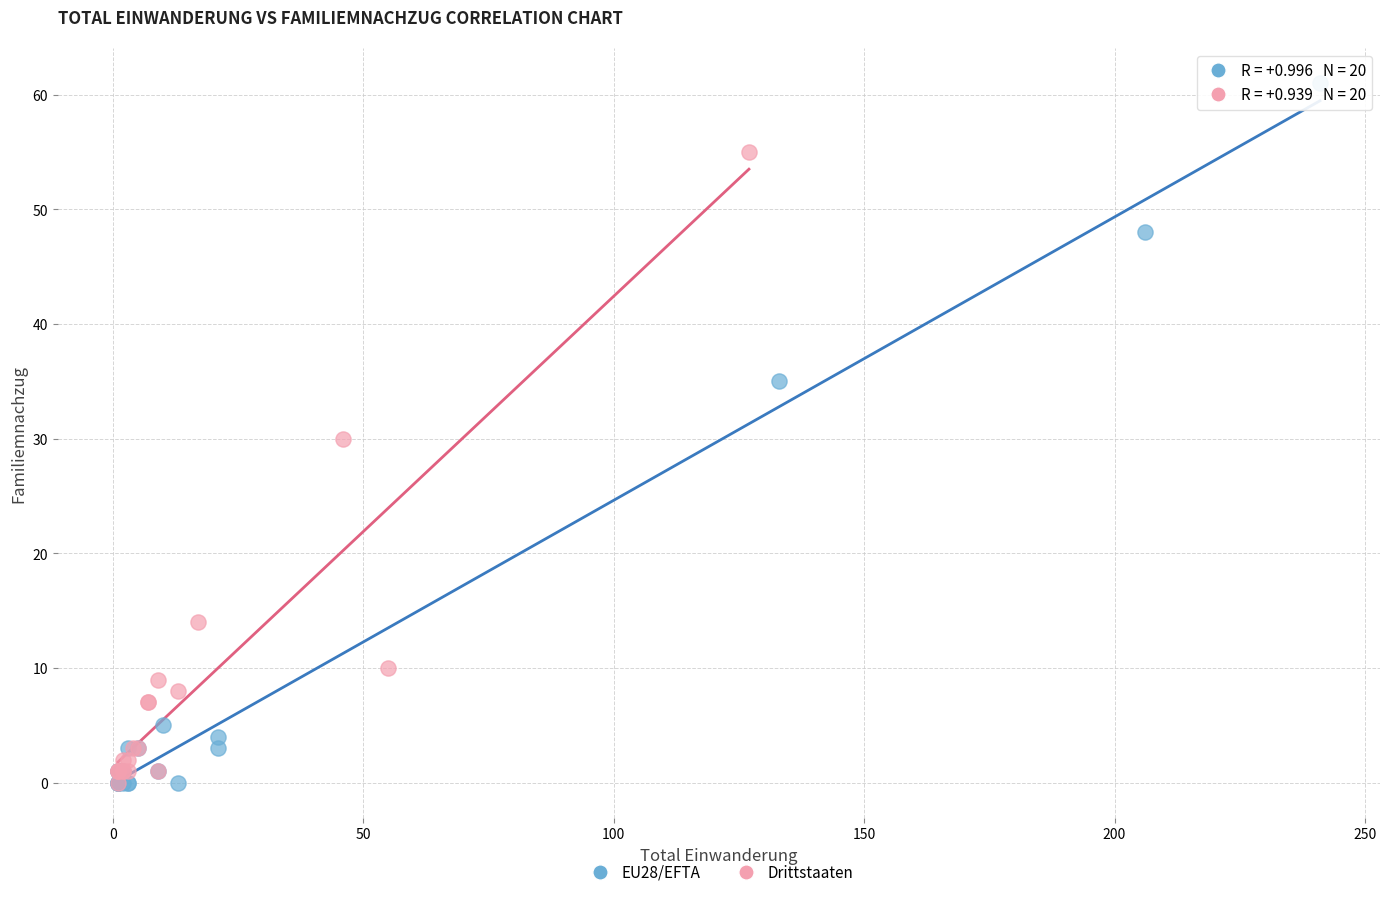

Which series has the widest spread of Y values?

EU28/EFTA